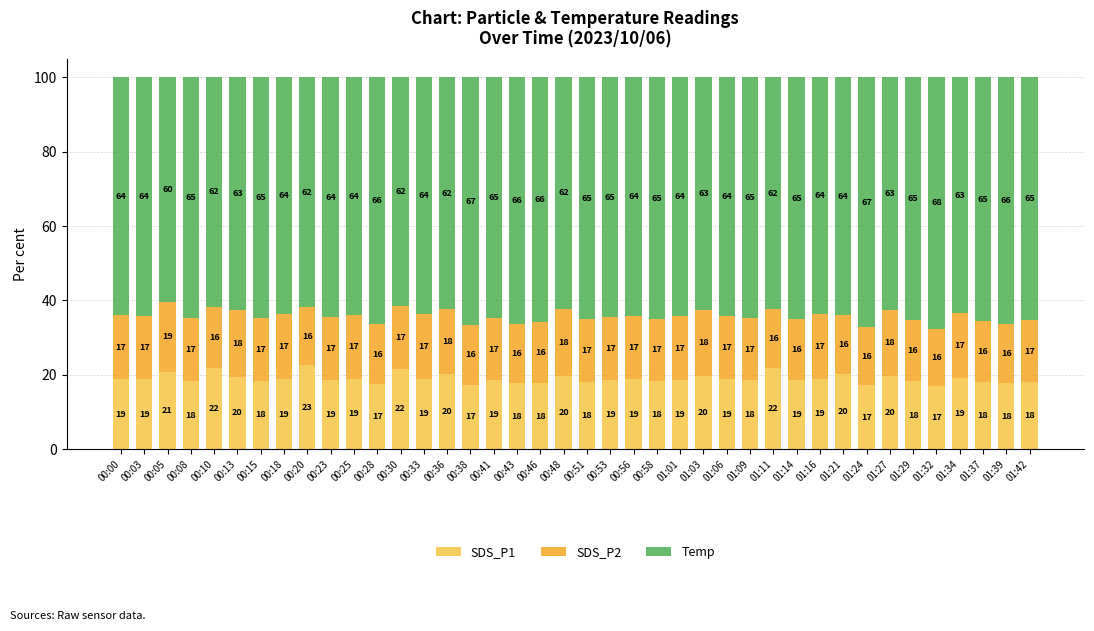

What is the maximum value for SDS_P1?

22.6